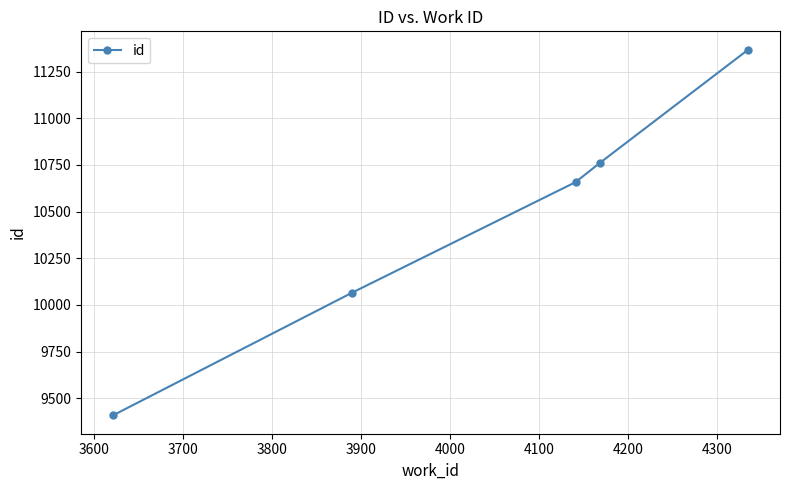

Reading left to right, what are all the values shown in this chart?

9408	10066	10658	10760	11368